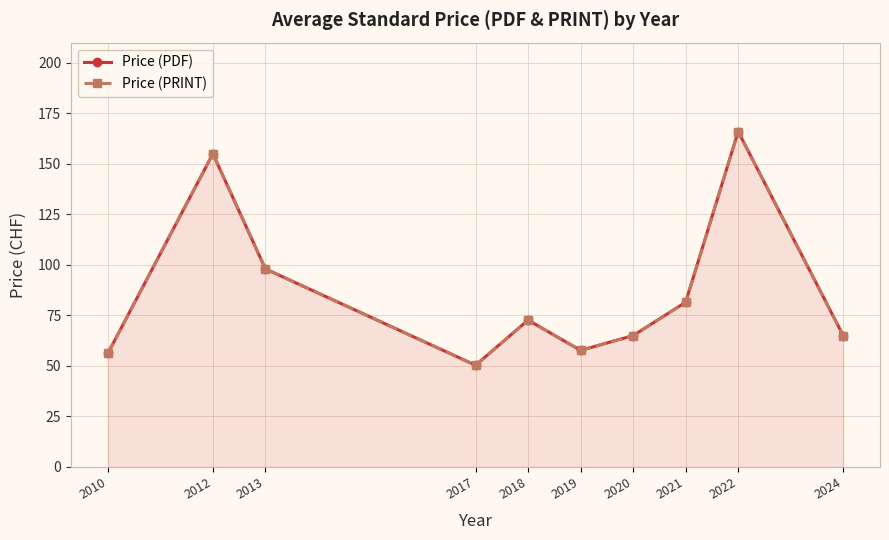

Reading right to left, list all the values displayed in this chart.

Price (PDF): 65.0	166.0	81.5	65.0	57.7	72.7	50.3	98.0	155.0	56.2
Price (PRINT): 65.0	166.0	81.5	65.0	57.7	72.7	50.3	98.0	155.0	56.2